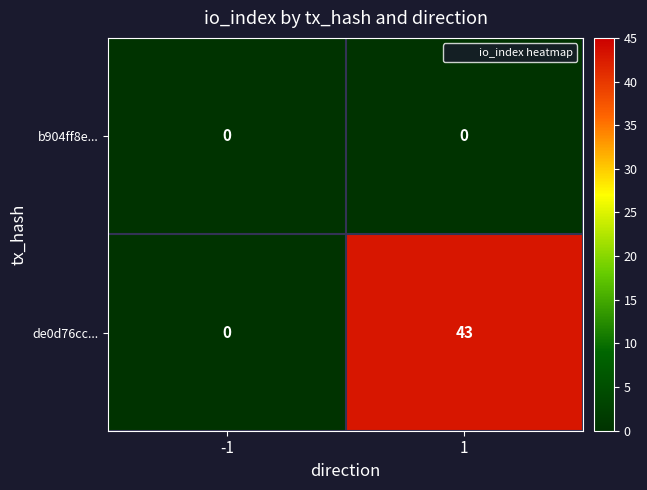

What is the sum of the de0d76cc... values at 1 and -1?

43